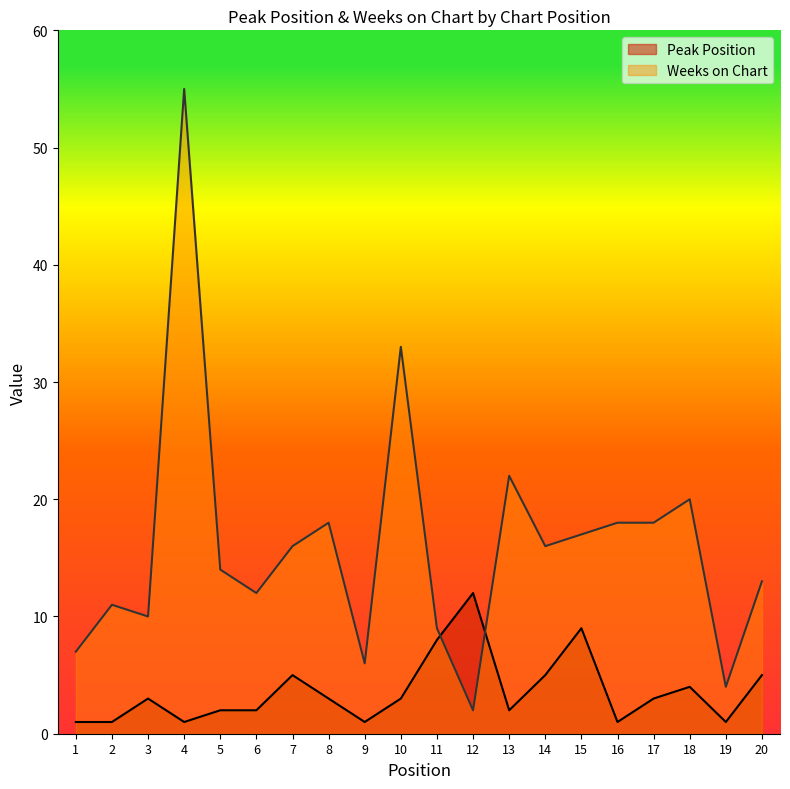

True or false: Weeks on Chart has more than 0 interior local peaks.

True